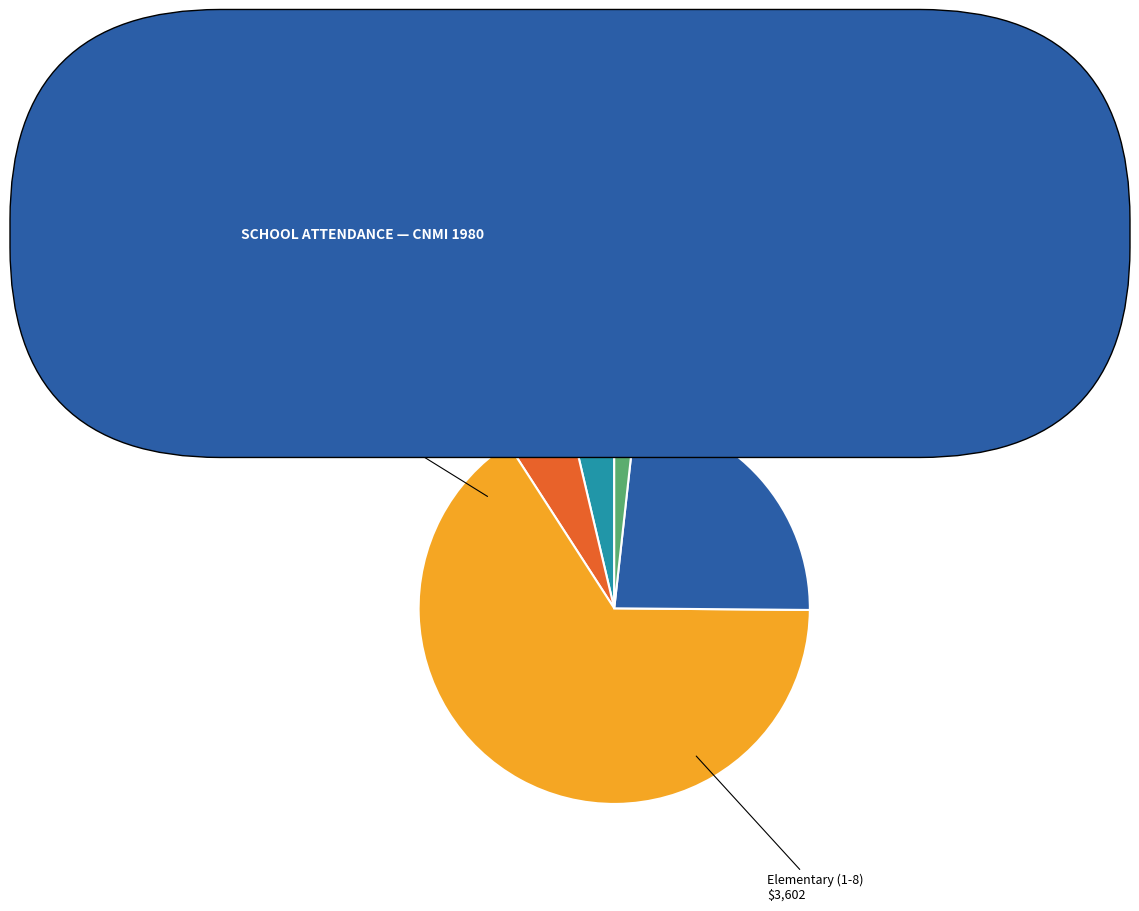

What is the majority slice?

Elementary (1-8)